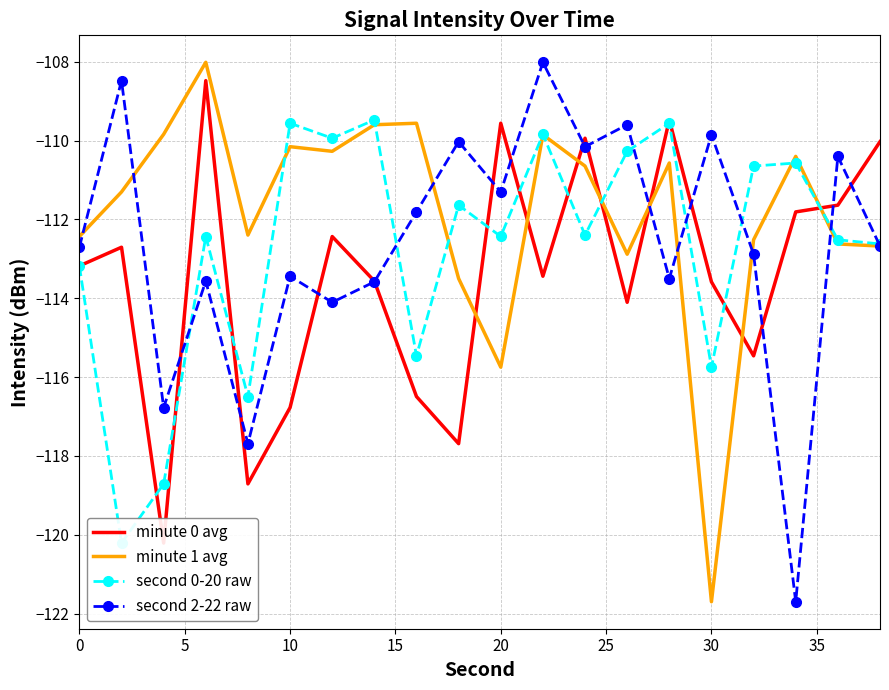

What is the lowest value of the second 2-22 raw series?

-121.7